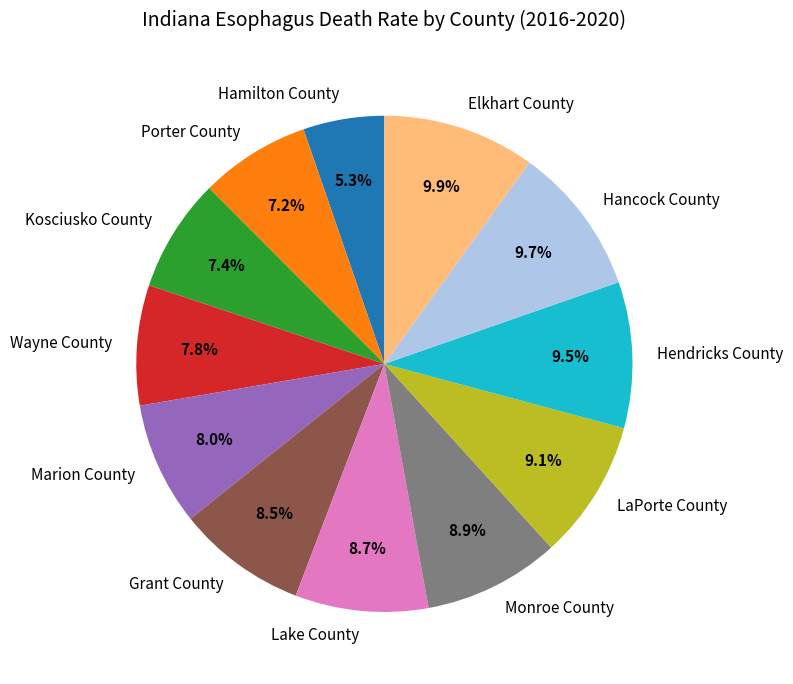

To the nearest percent, what portion does Hamilton County represent?

5%